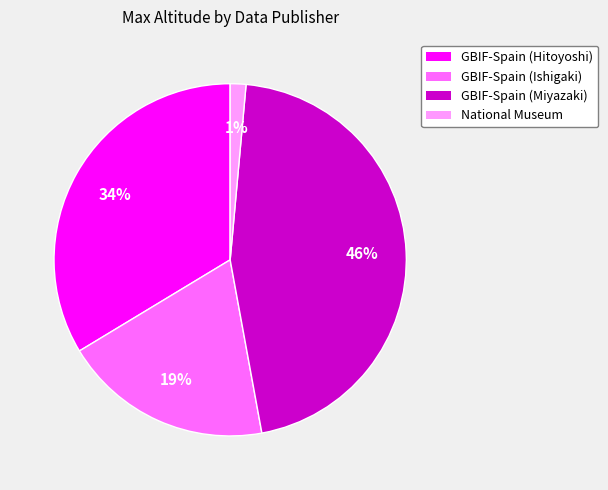

Does any single category account for the majority?

No